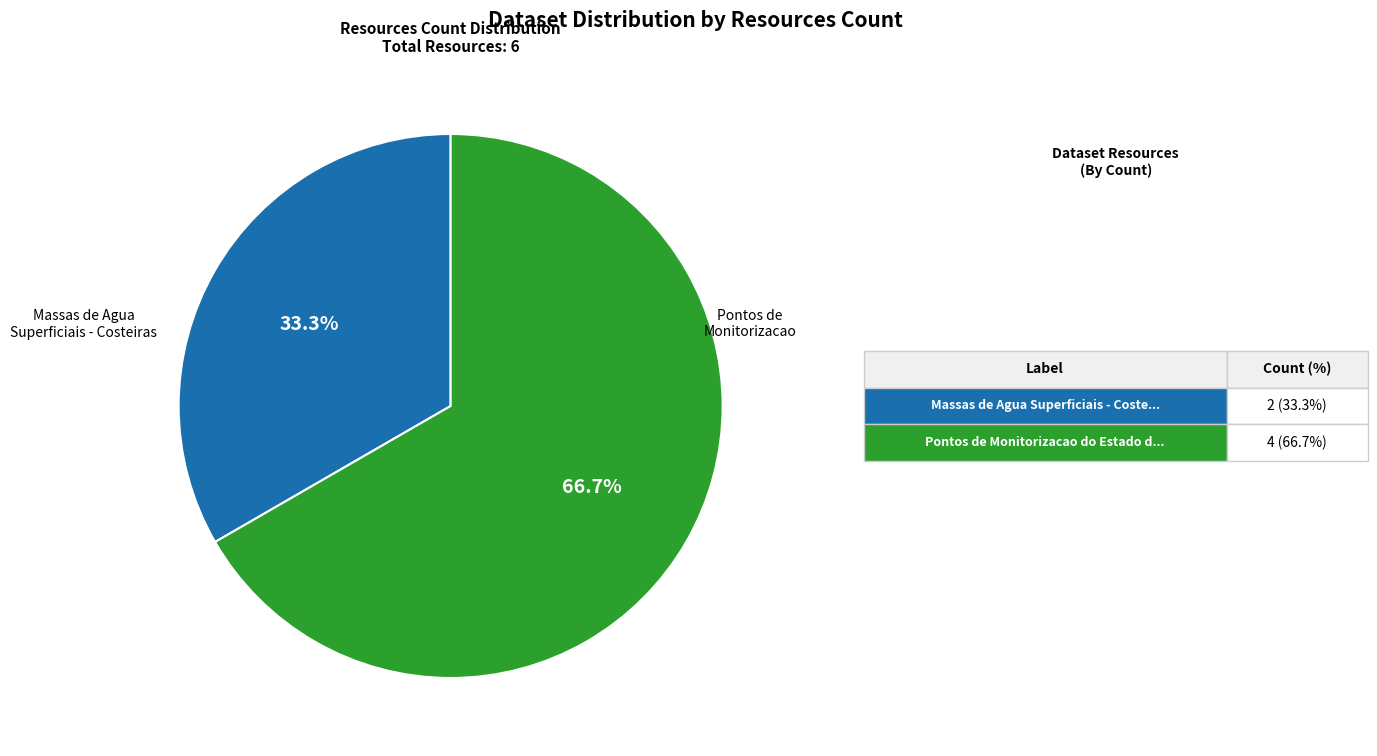

Is there any slice that represents more than half of the pie?

Yes